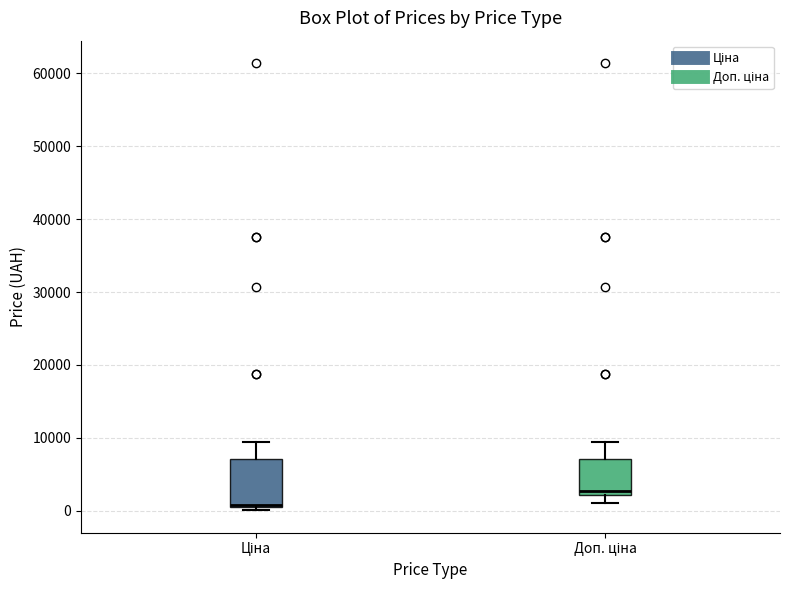

Reading left to right, read every box against the y-axis: the position of its median line, the range the box covers, and the ends of its whiskers. The values are not printed on the chart, so give them approximately, as read against the axis.

Ціна: median 1000, box 0 to 7000, whiskers 0 (just below the box's lower edge) to 9000
Доп. ціна: median 3000, box 2000 to 7000, whiskers 1000 to 9000